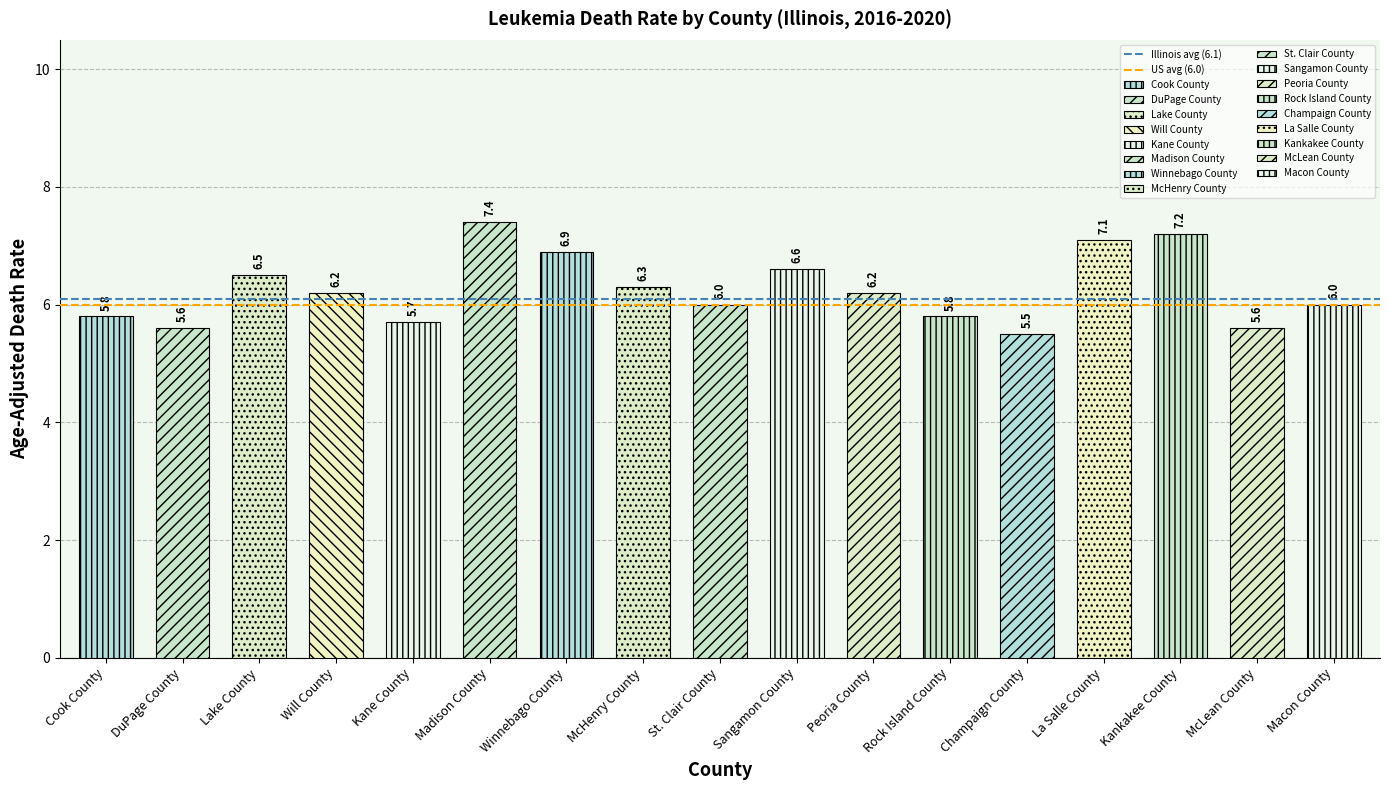

True or false: US avg (6.0) has a value of 6.0 at Cook County.

True